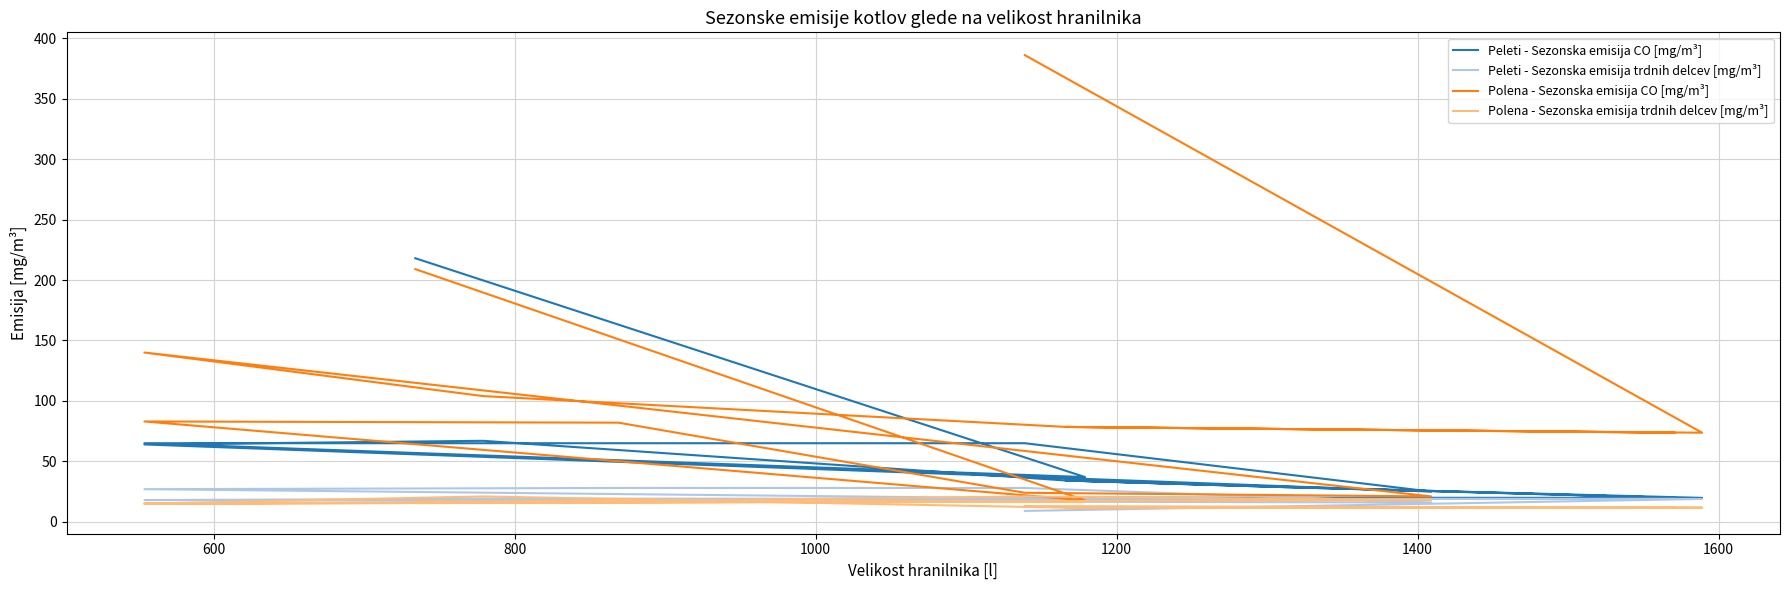

What is the highest value of the Polena - Sezonska emisija CO [mg/m³] series?

386.0